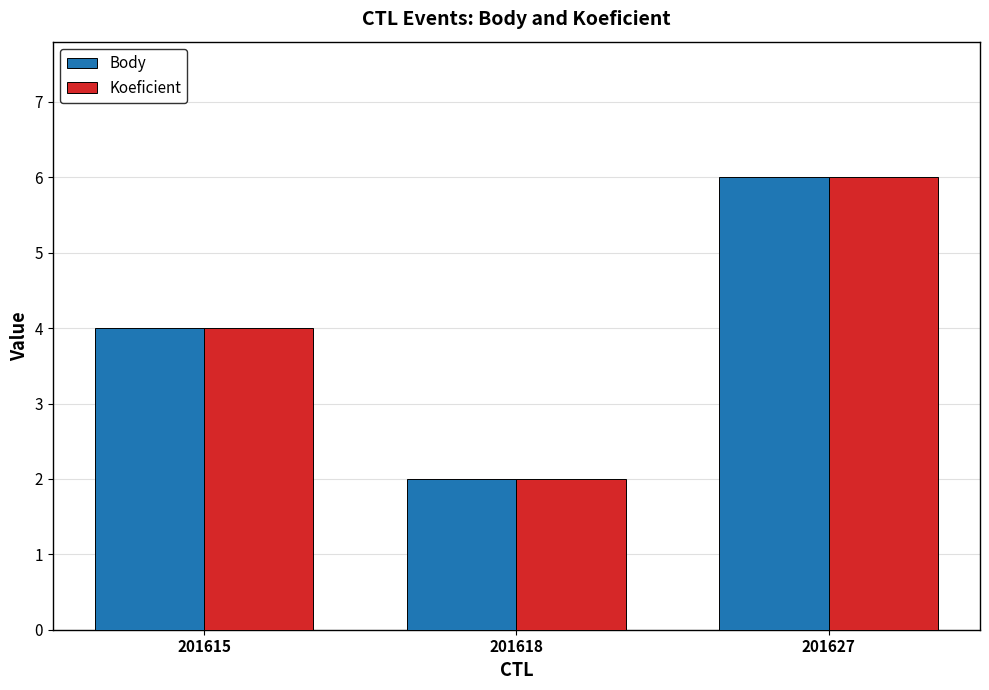

What is the value of the Koeficient bar at the 2nd from the left?

2